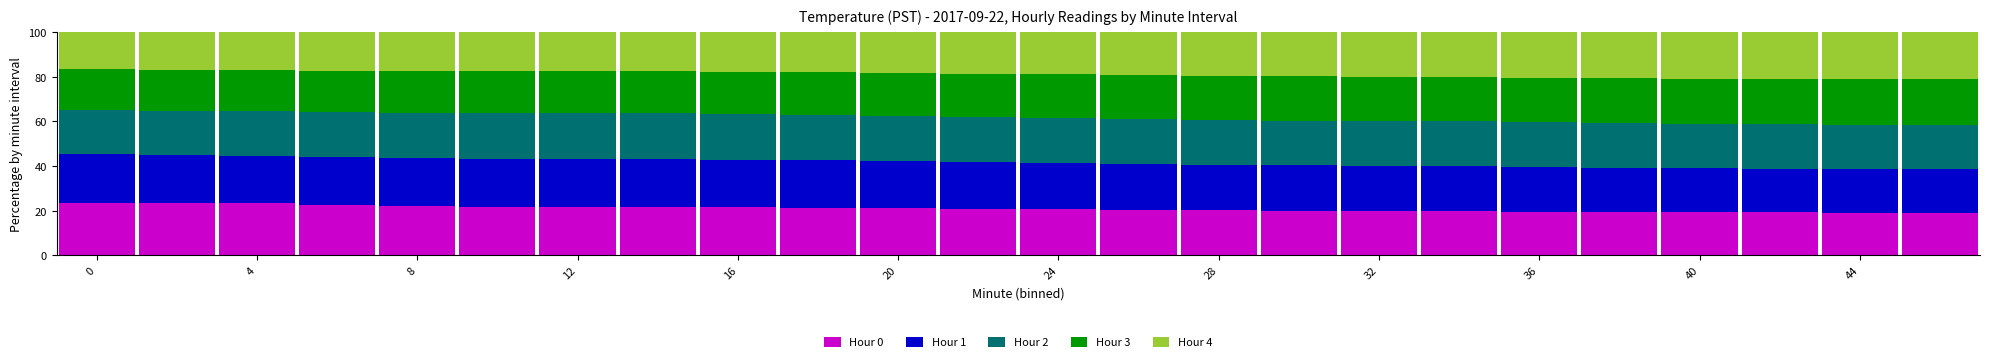

What is the difference between the maximum and minimum values in the Hour 0 series?

4.6